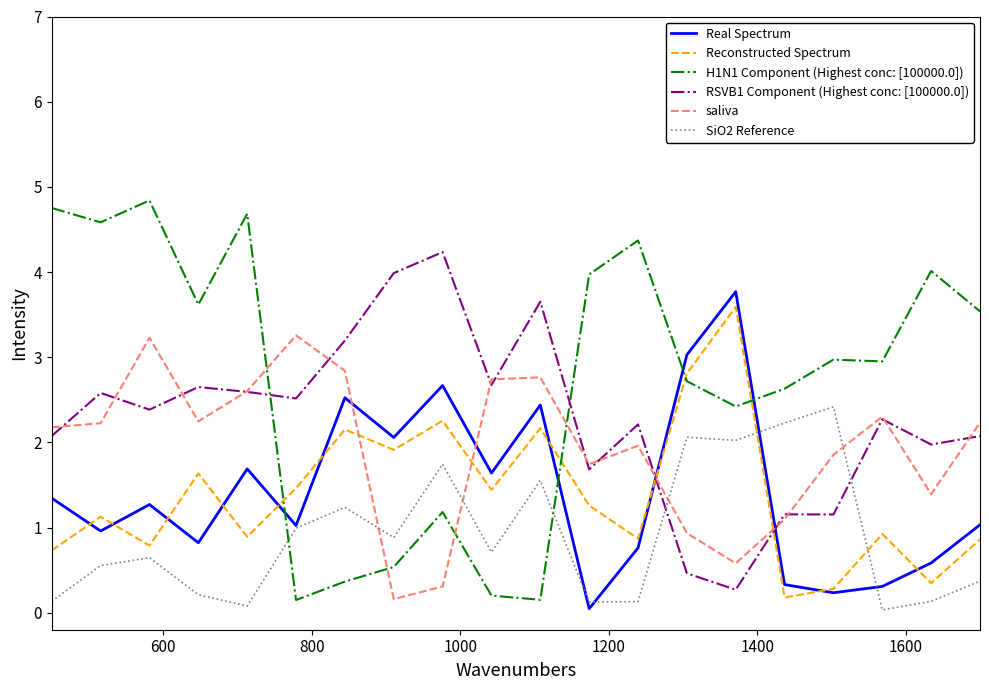

What are all the series names shown in the legend?

Real Spectrum, Reconstructed Spectrum, H1N1 Component (Highest conc: [100000.0]), RSVB1 Component (Highest conc: [100000.0]), saliva, SiO2 Reference